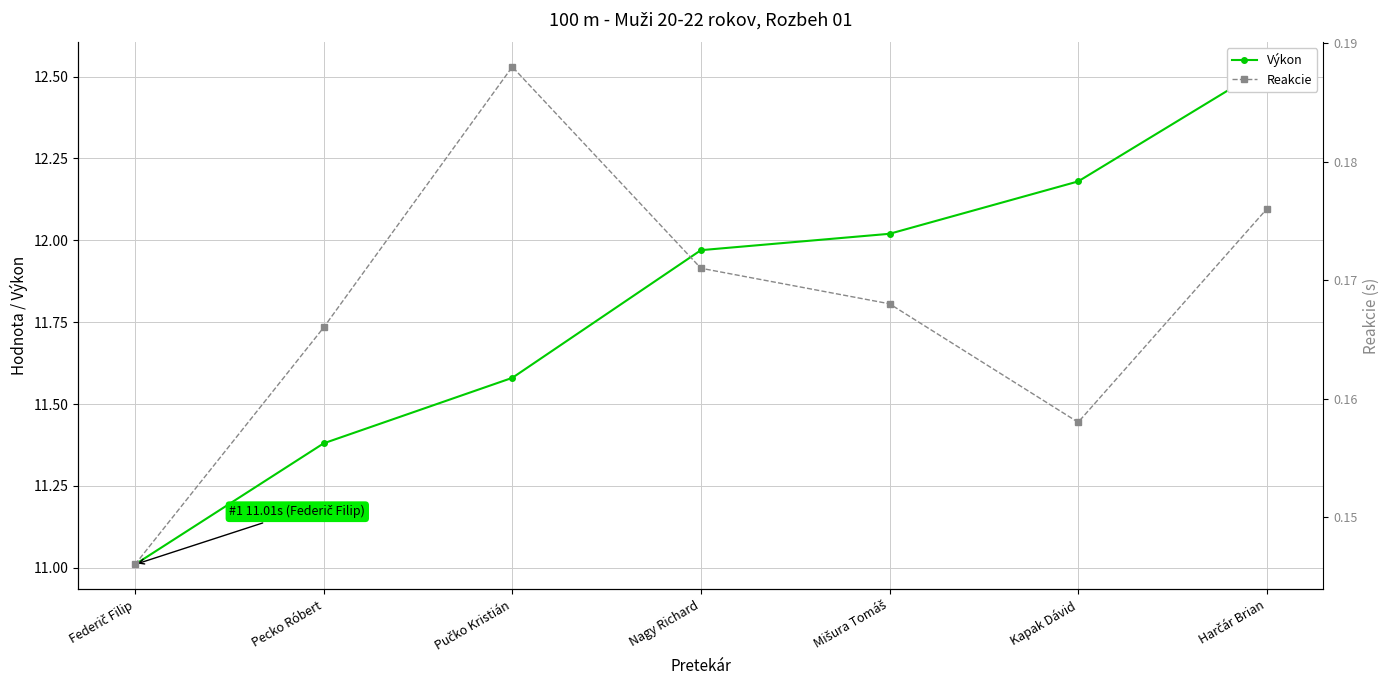

At Pučko Kristián, list the series in order from largest to smallest.

Výkon, Reakcie